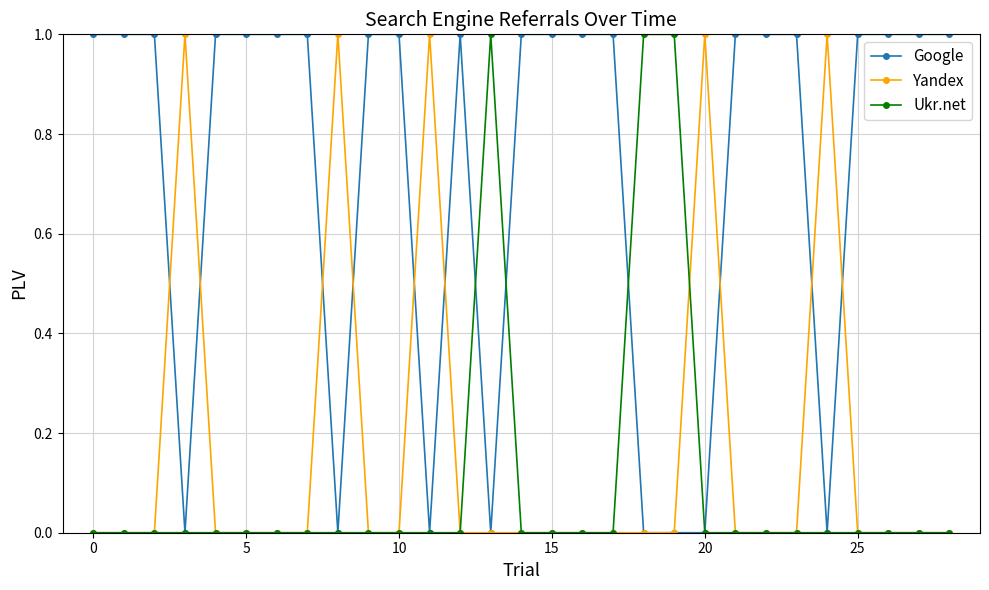

Which series has the largest total across all categories?

Google